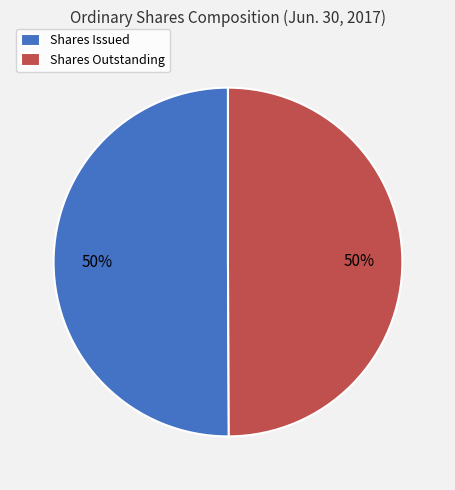

What is the ratio of the value at Shares Issued to the value at Shares Outstanding?

1.0